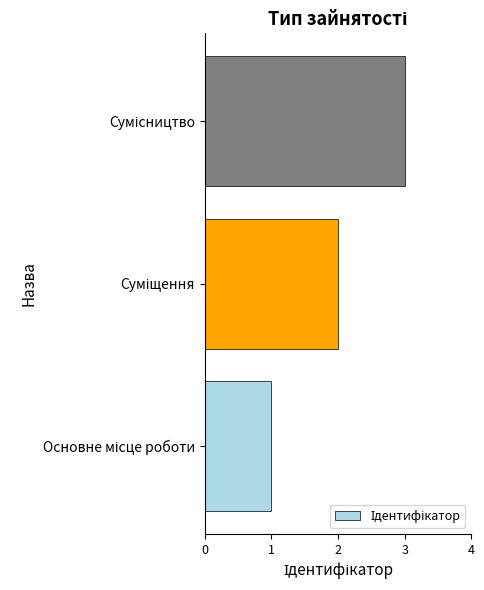

How many bars are there in total?

3